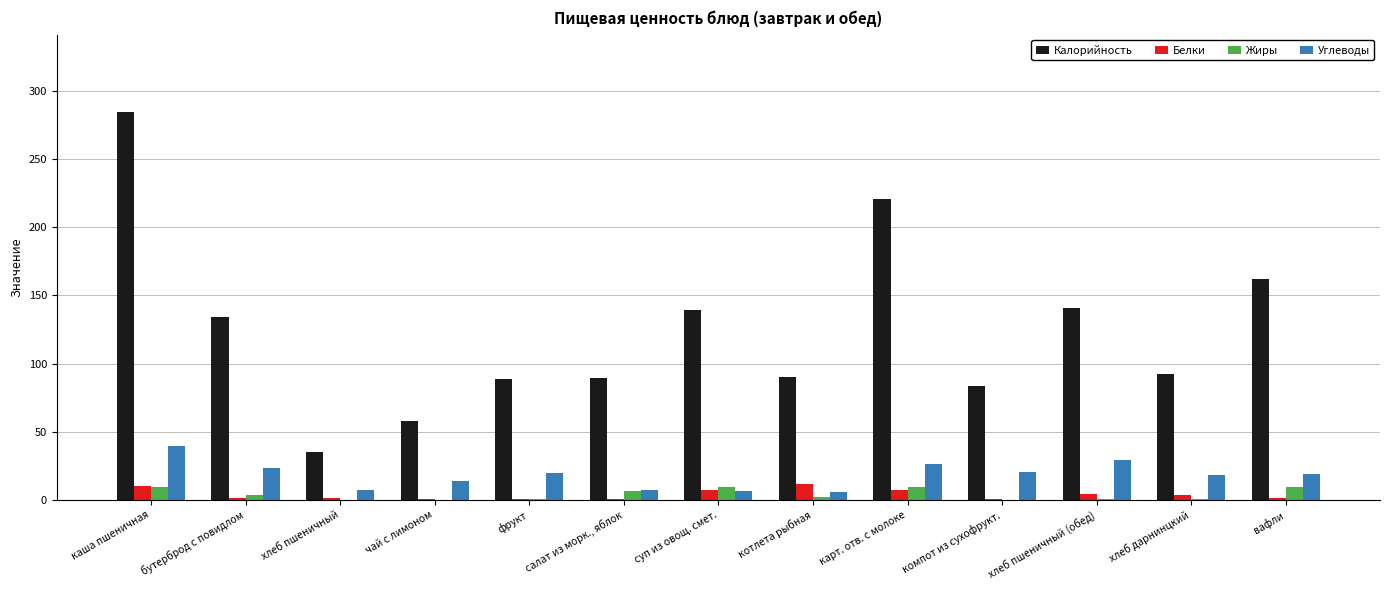

Which series has the largest total across all categories?

Калорийность